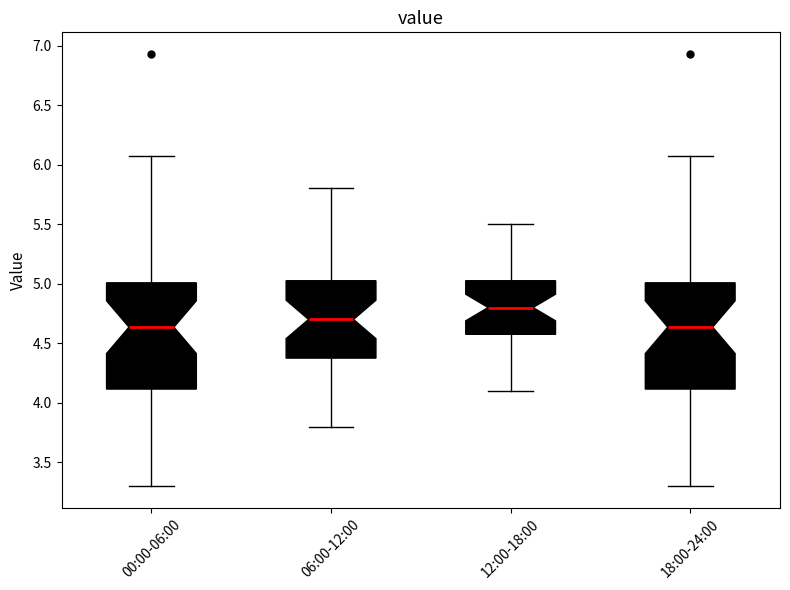

Where does the upper whisker of the box for 06:00-12:00 end on the y-axis? The values are not printed on the chart, so give them approximately, as read against the axis.

5.80